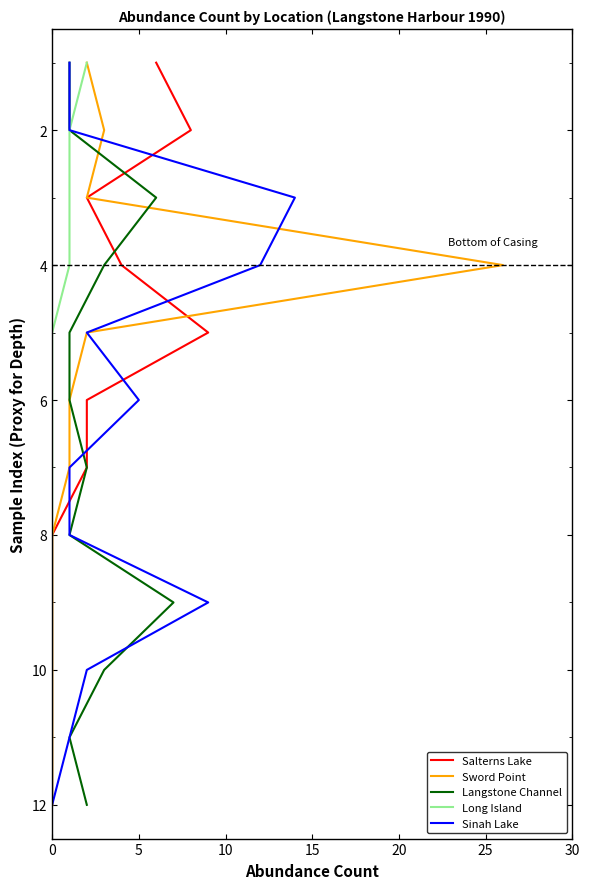

Read the Salterns Lake value at 0.

1